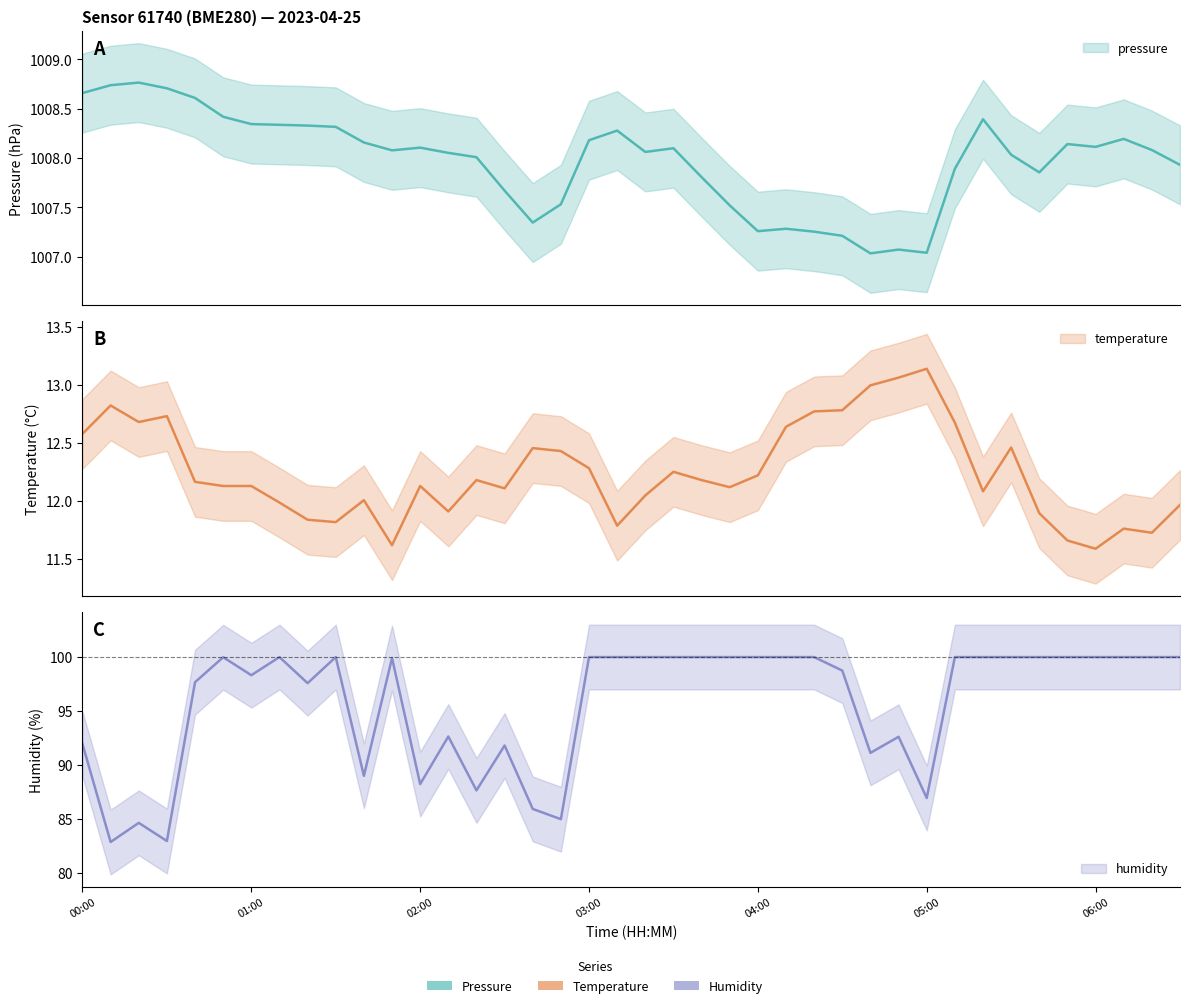

The pressure series shows 1660.8 at 04:10. True or false?

False